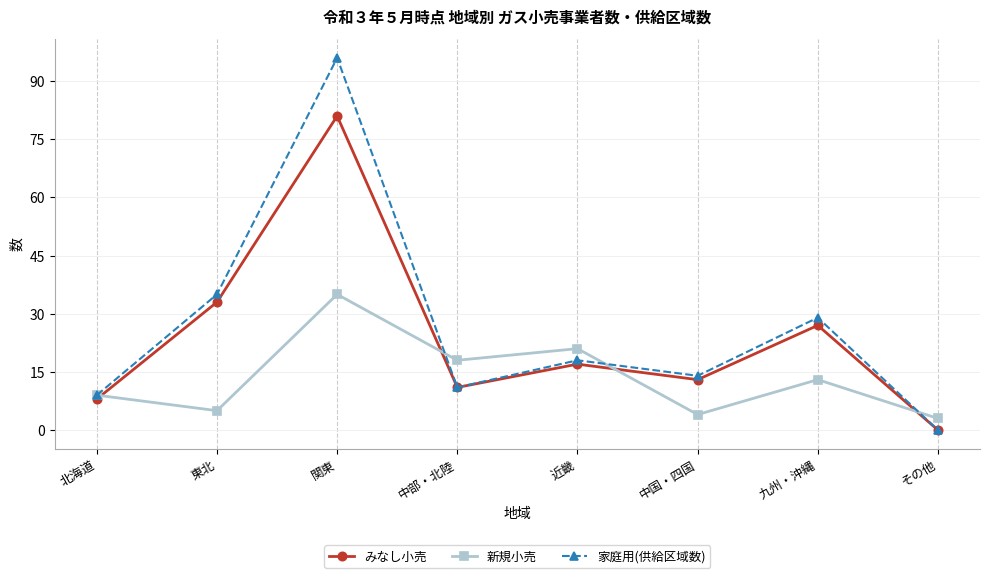

What is the difference between the second highest and second lowest values in the 新規小売 series?

17